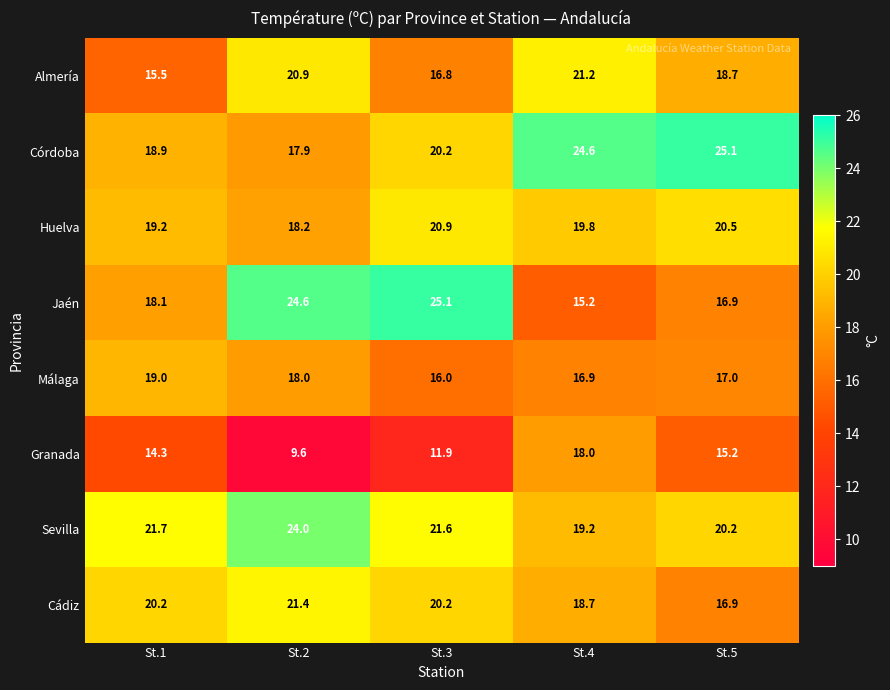

Which series changed the most between St.3 and St.5?

Jaén